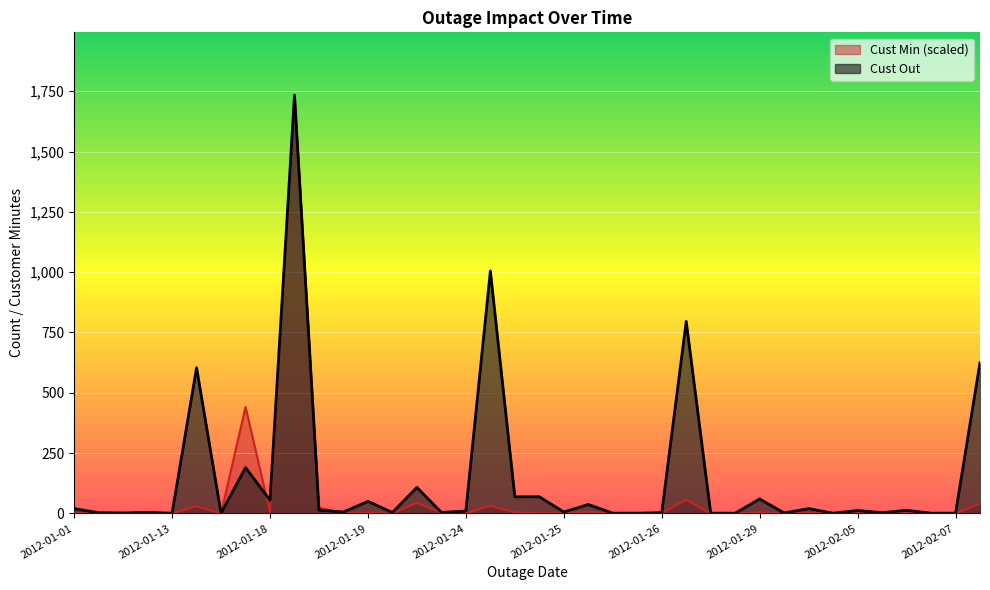

Is it true that Cust Min equals 92.4 at 2012-01-28?

False